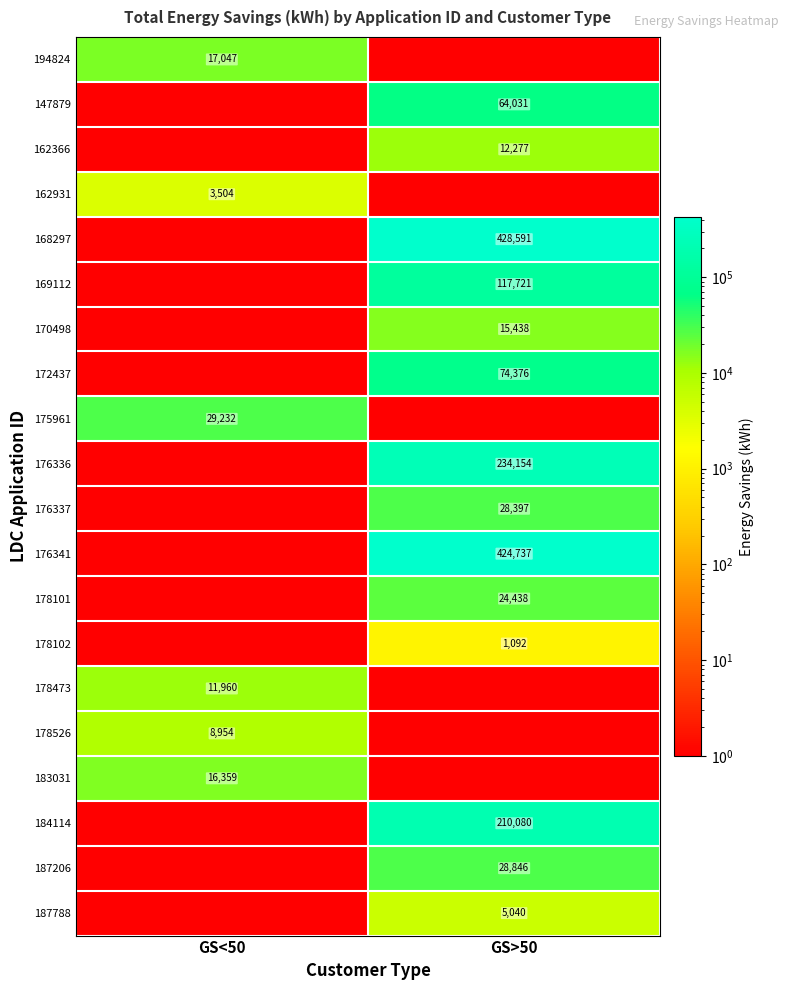

The 194824 series shows 17047 at GS<50. True or false?

True